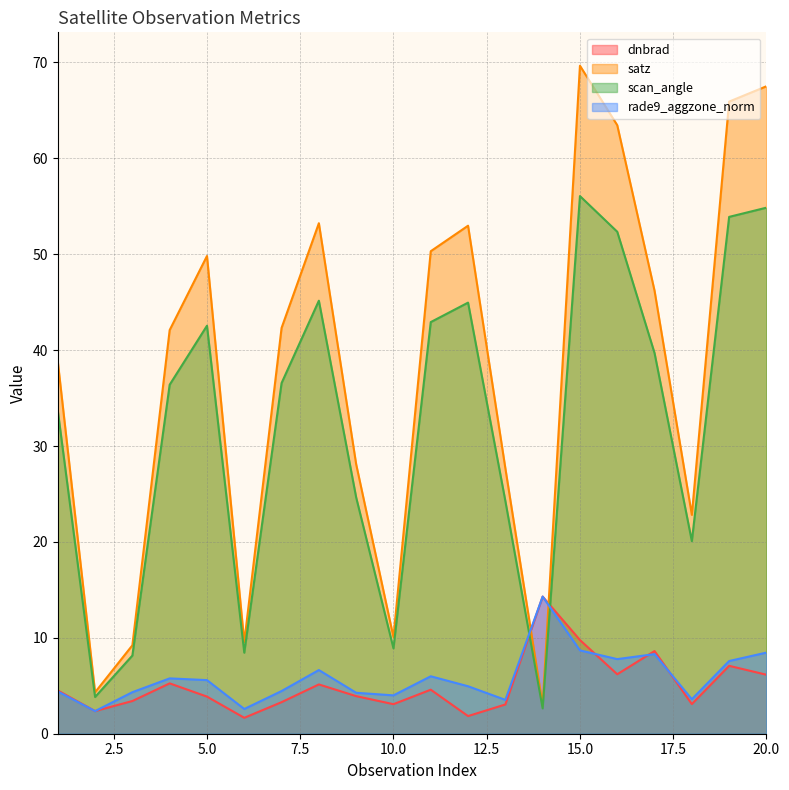

List the labels in order of satz value, smallest first.

14, 2, 3, 6, 10, 18, 13, 9, 1, 4, 7, 17, 5, 11, 12, 8, 16, 19, 20, 15